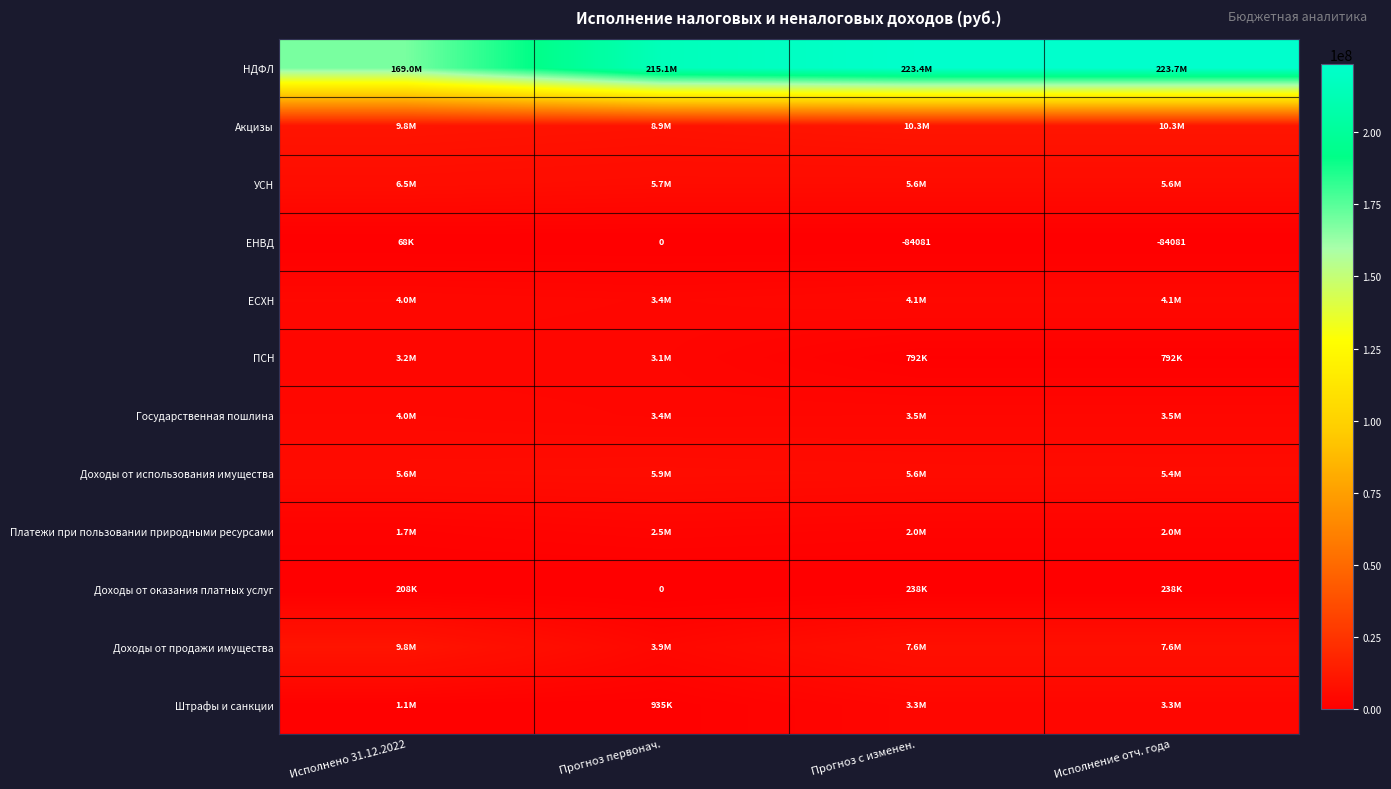

Which series has the largest total across all categories?

НДФЛ